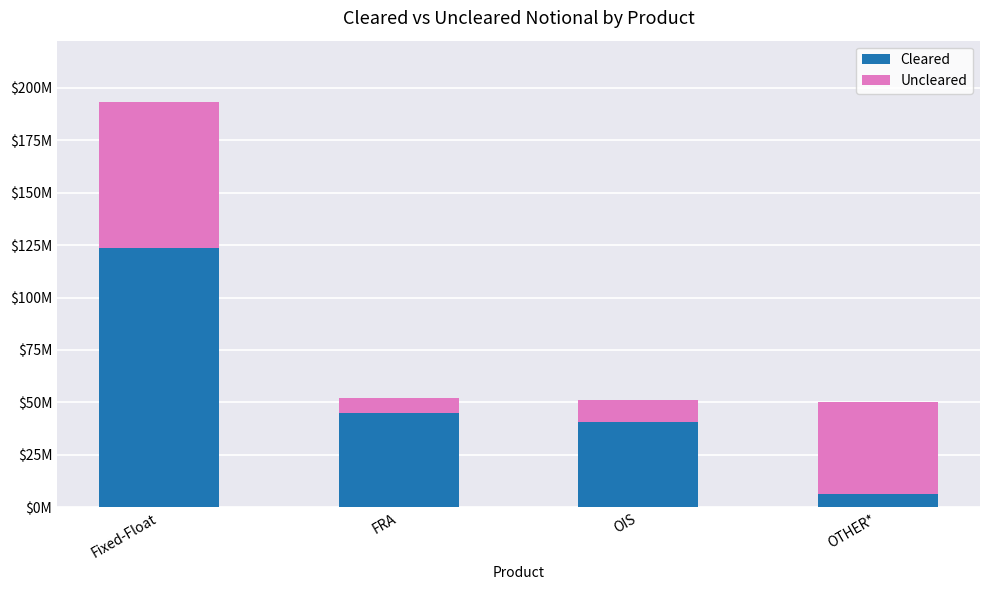

What is the average value of the Cleared series?

53787694